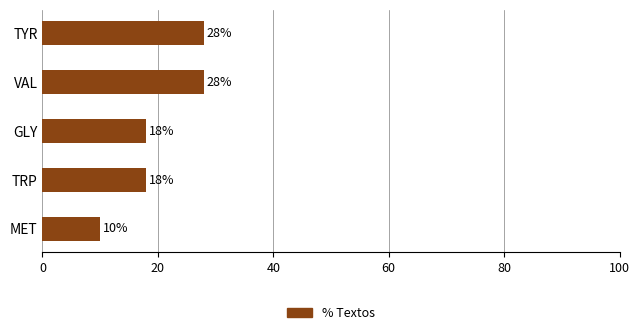

Which has a higher value, VAL or MET?

VAL